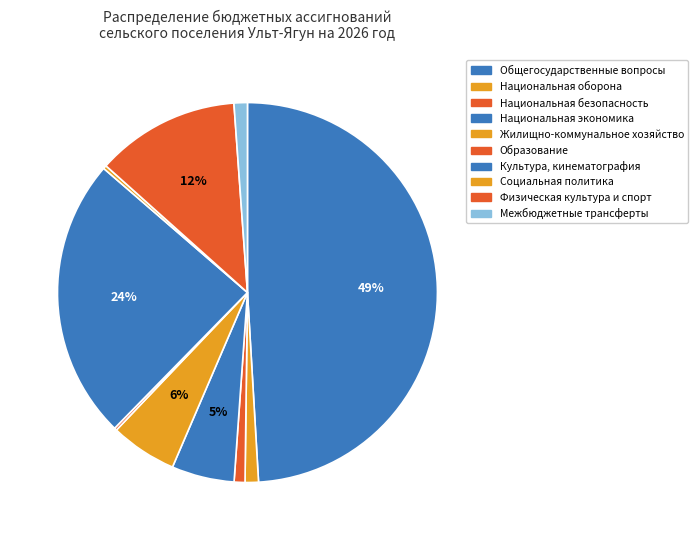

Is it true that Культура, кинематография is 24% of the pie?

True